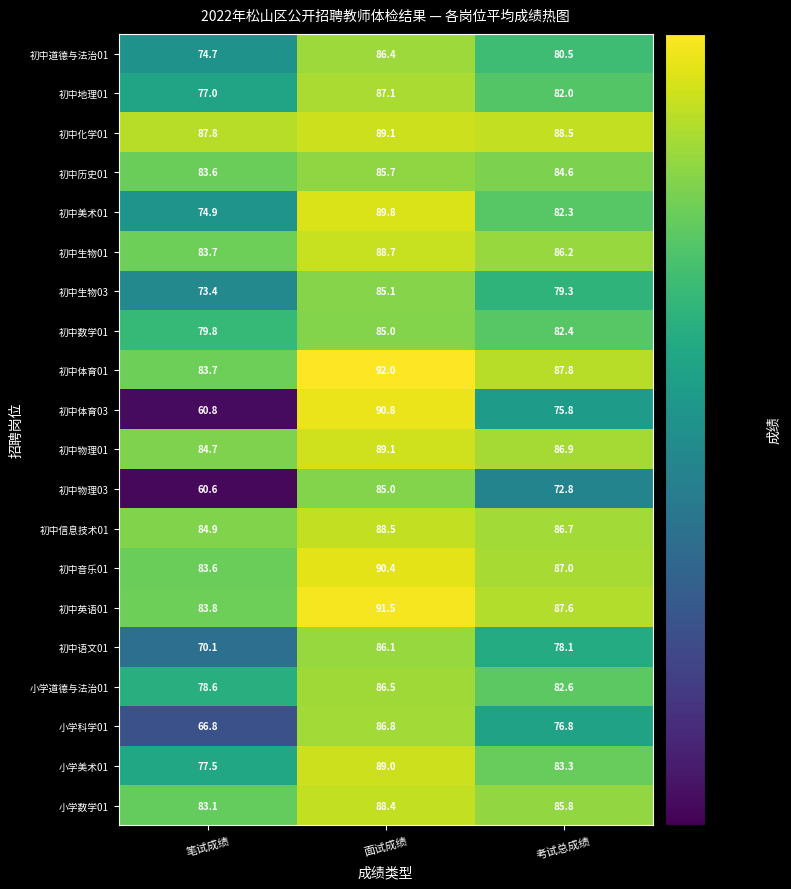

Between 笔试成绩 and 面试成绩, which series saw the biggest shift?

初中体育03